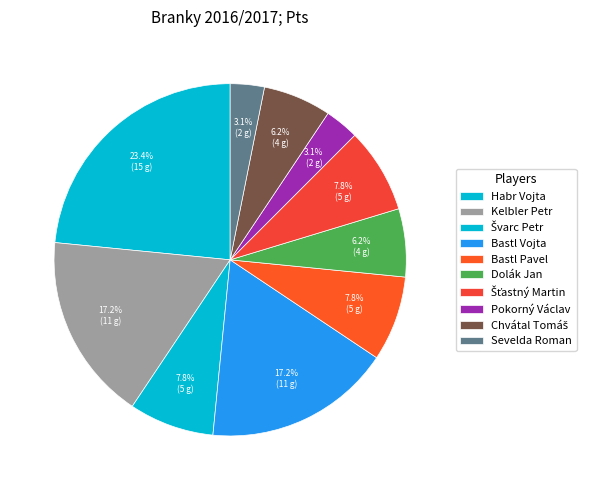

How many segments does this pie chart have?

10